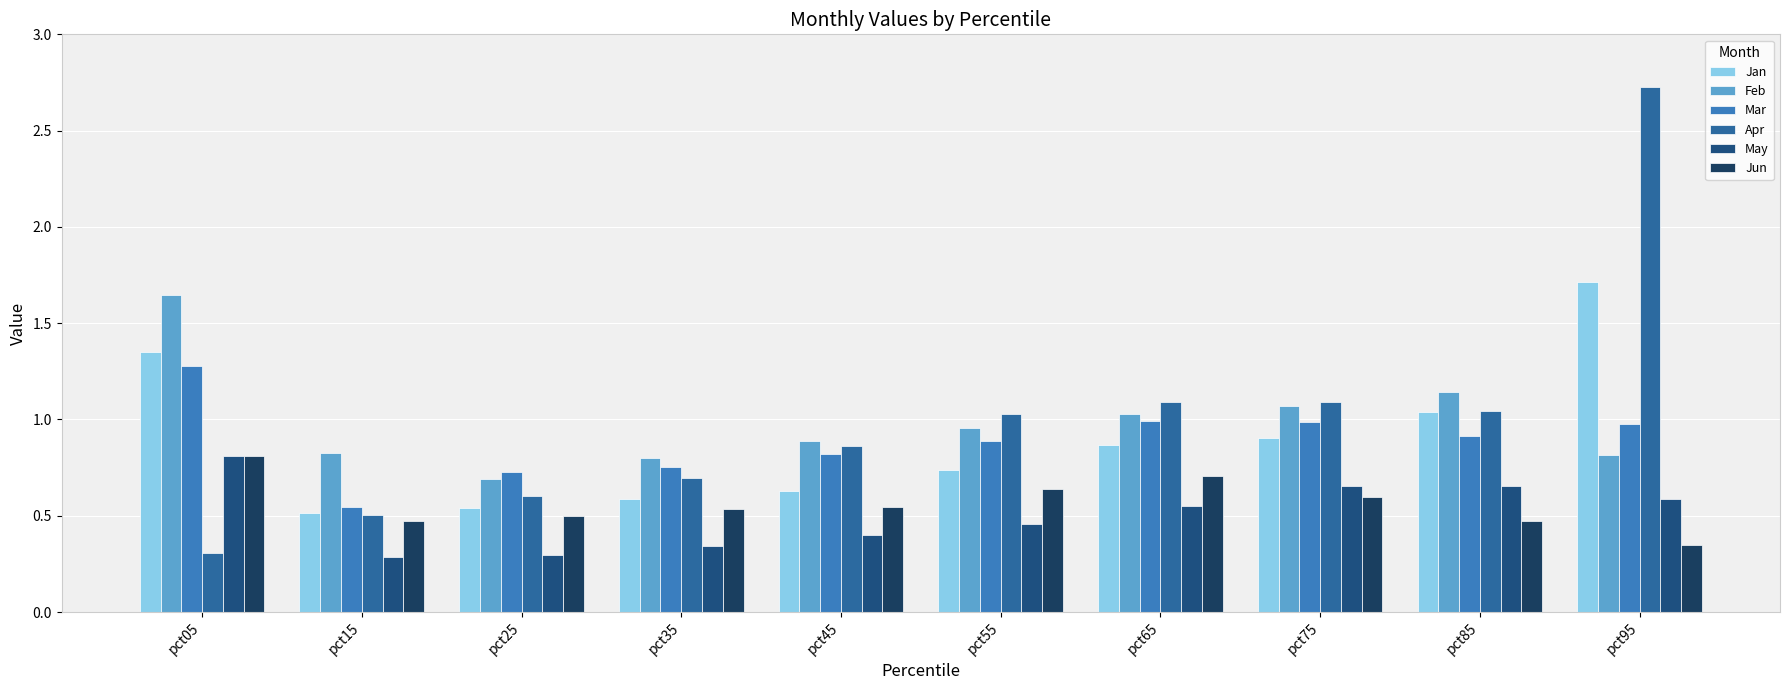

Between pct05 and pct95, which series saw the biggest shift?

Apr